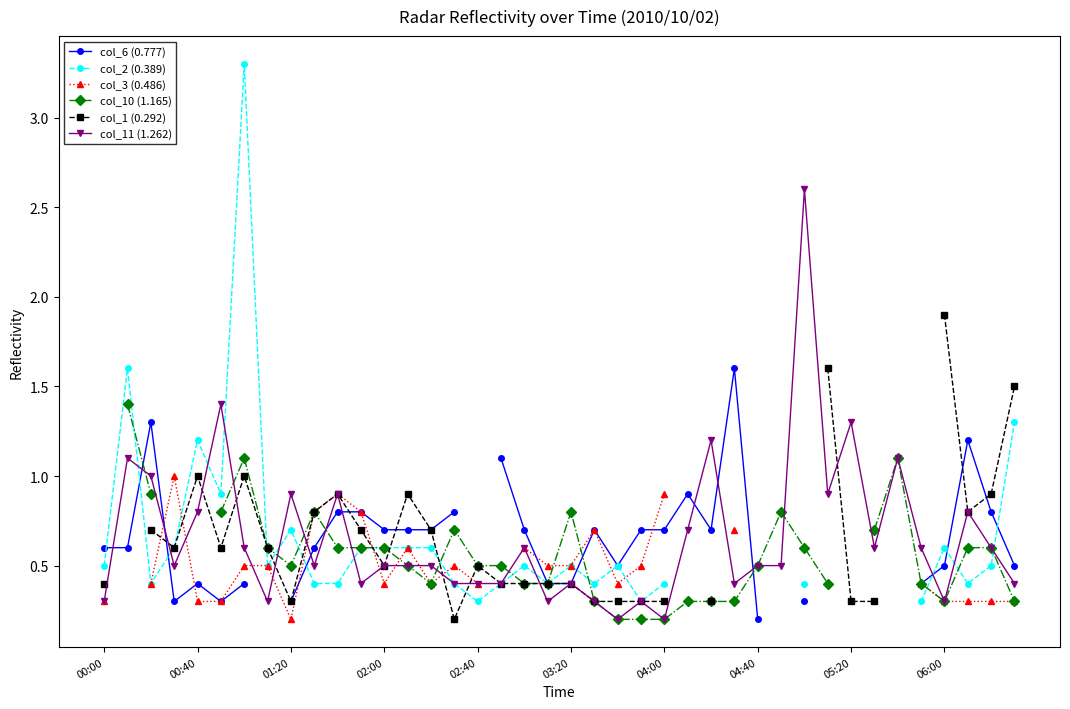

How many data points does each series have?

40